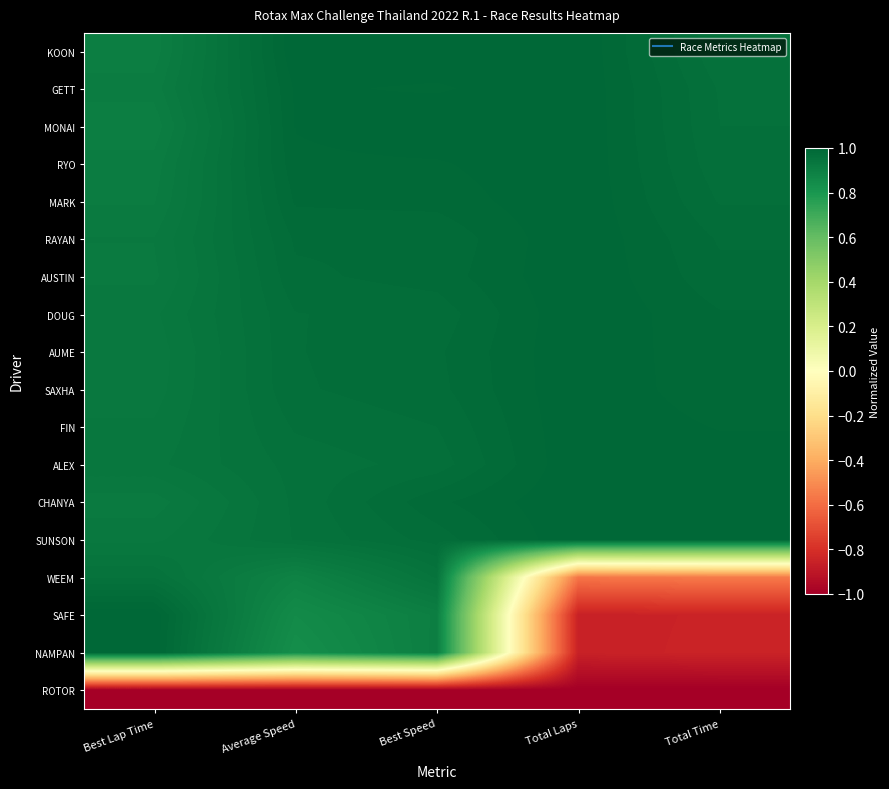

List the series in order of their peak value, highest first.

KOON, GETT, MONAI, RYO, MARK, RAYAN, AUSTIN, DOUG, AUME, SAXHA, FIN, ALEX, CHANYA, SUNSON, SAFE, NAMPAN, WEEM, ROTOR